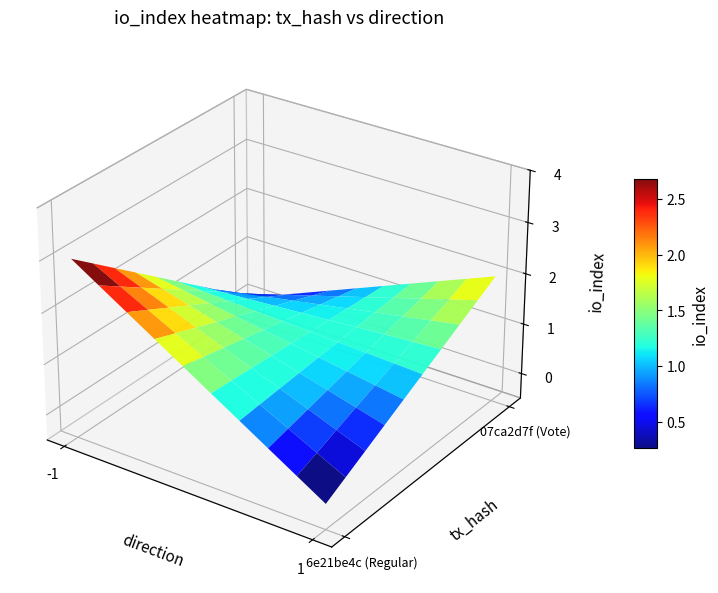

Which series changed the most between direction and io_index?

6e21be4c